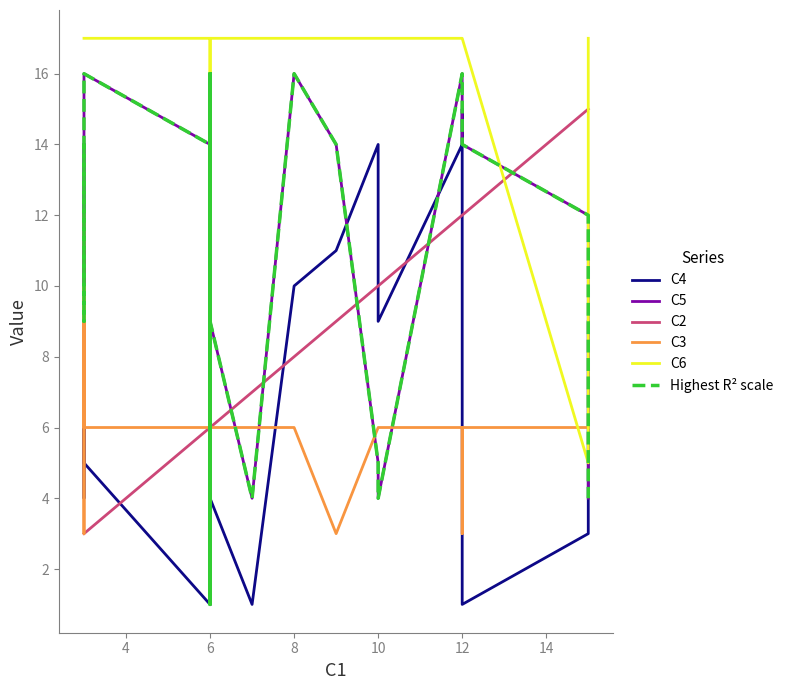

Which series has the widest spread of values?

C4